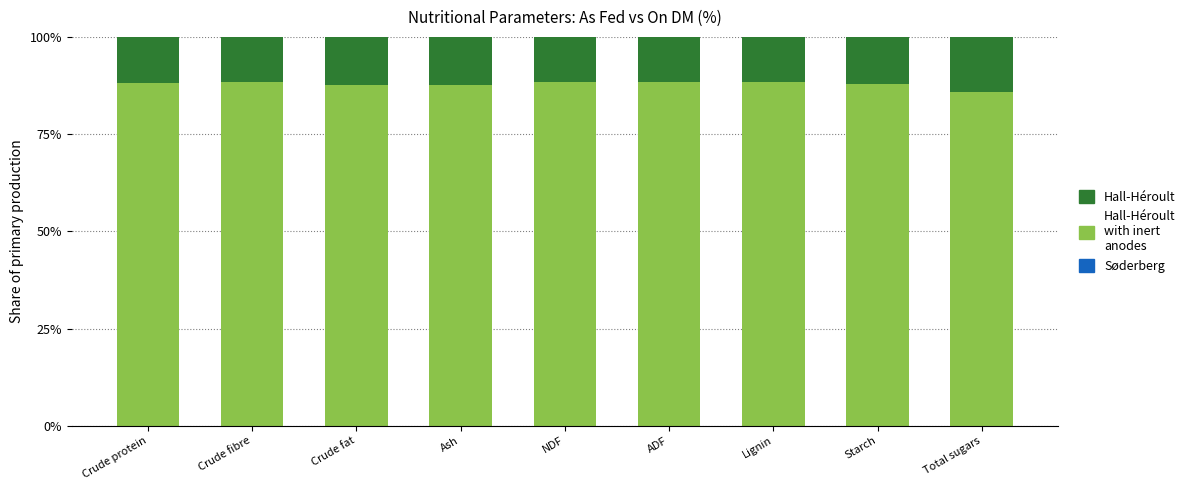

What is the total value across all series at Crude fibre?

100.0